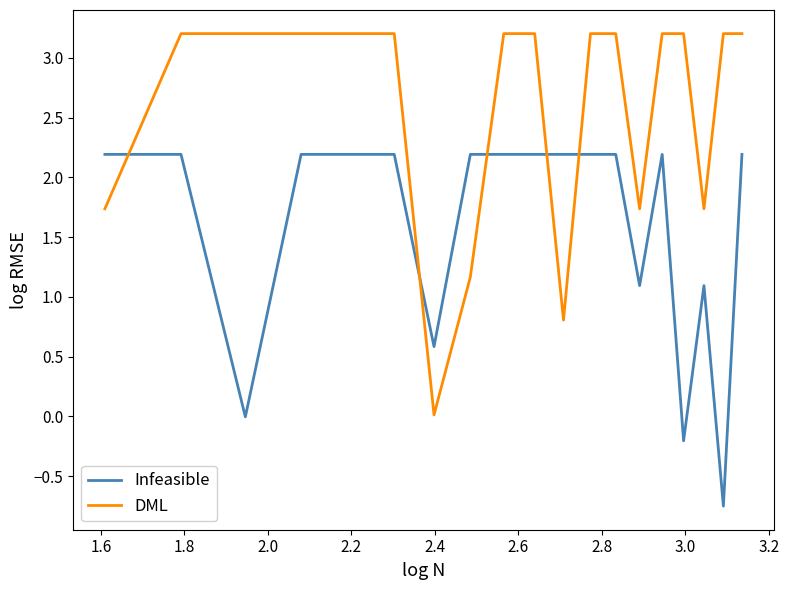

How many series are shown in this chart?

2